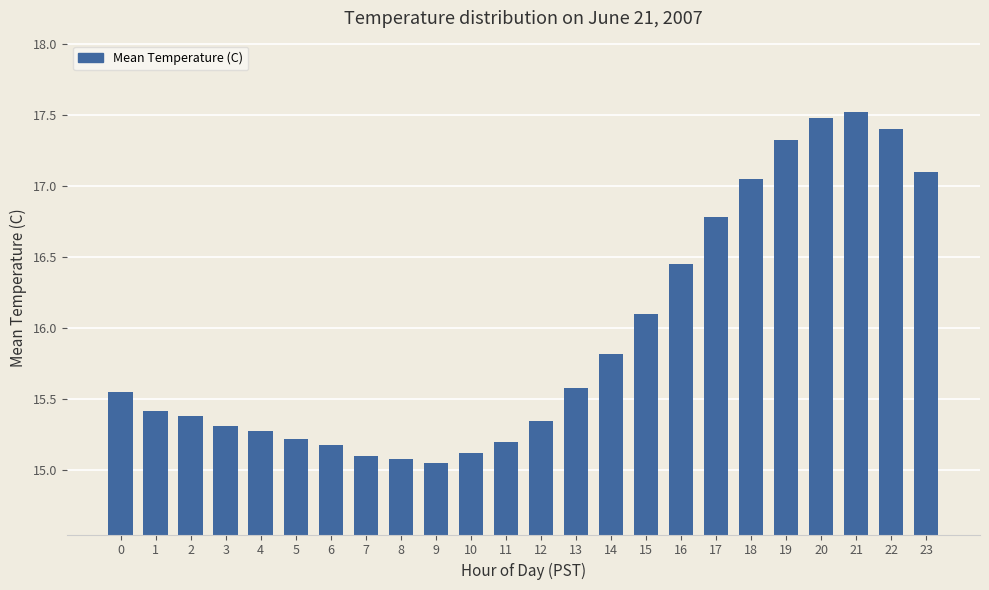

Where is the data nearest to the value 16?

15